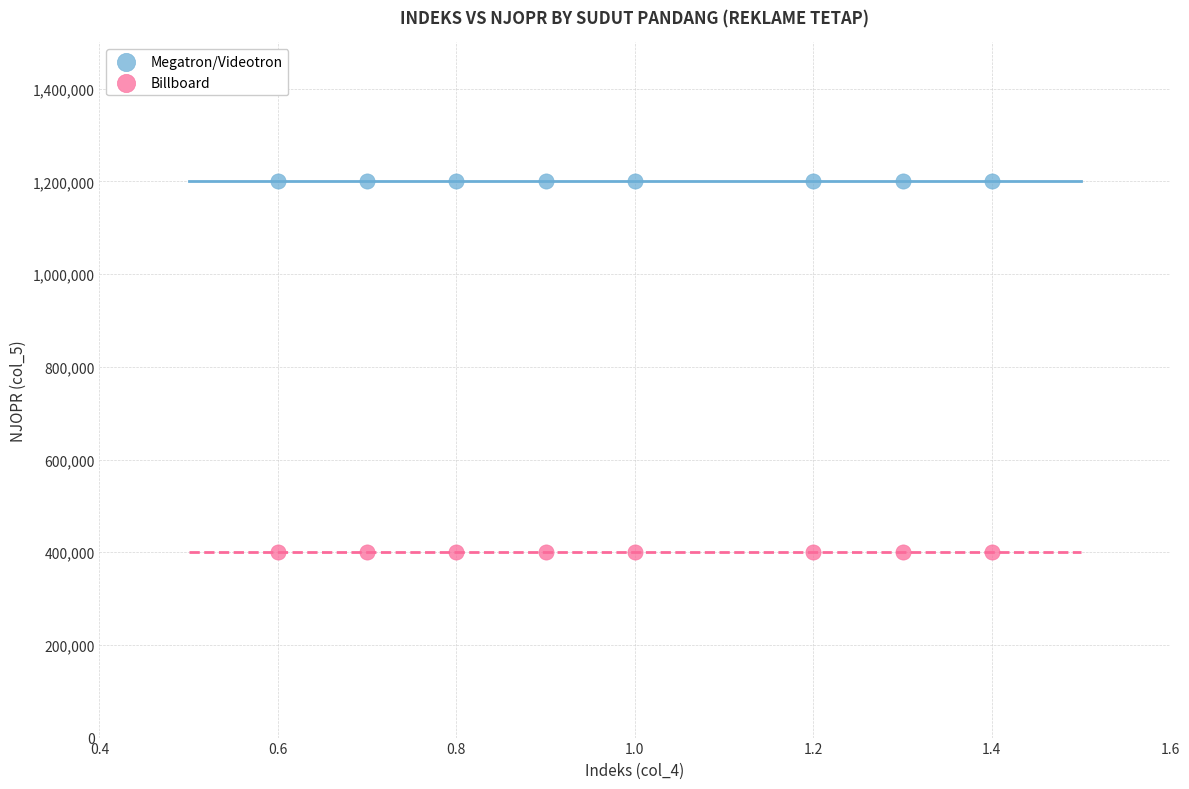

Which series reaches the minimum Y coordinate?

Billboard